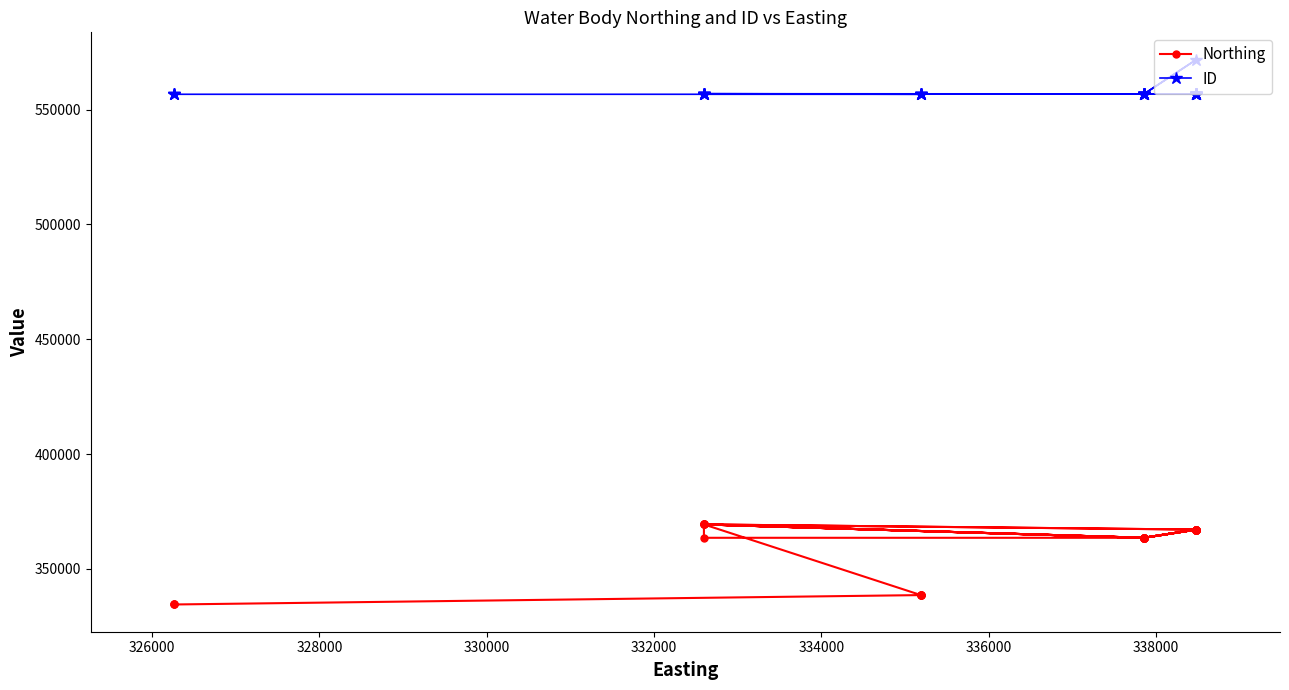

How many data points in Northing are less than 363583?

8